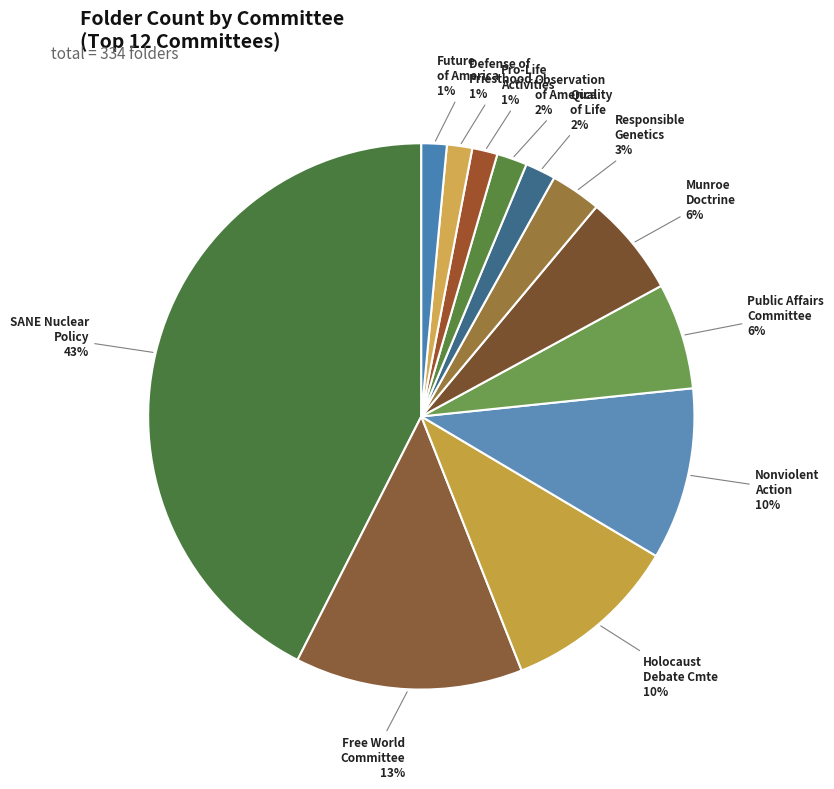

Which has a higher value, Holocaust Debate Cmte or Observation of America?

Holocaust Debate Cmte